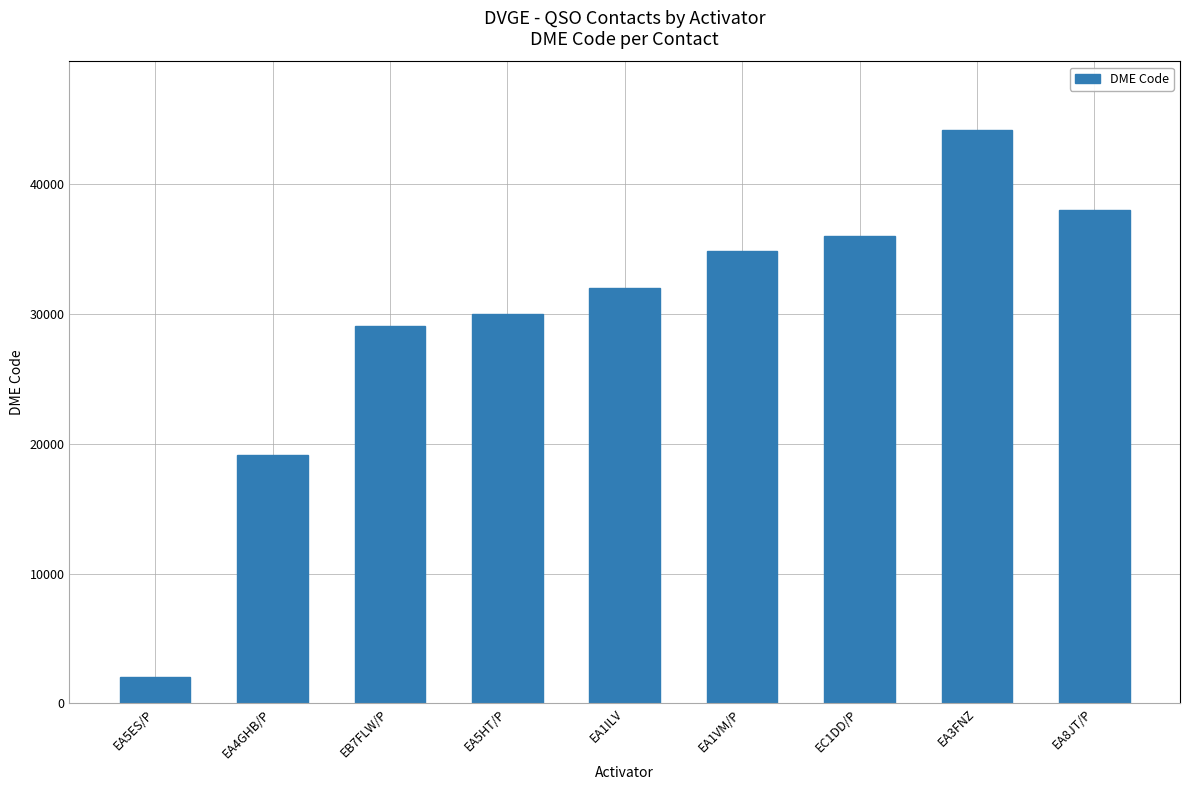

What is the ratio of the value at EA8JT/P to the value at EA1ILV?

1.2